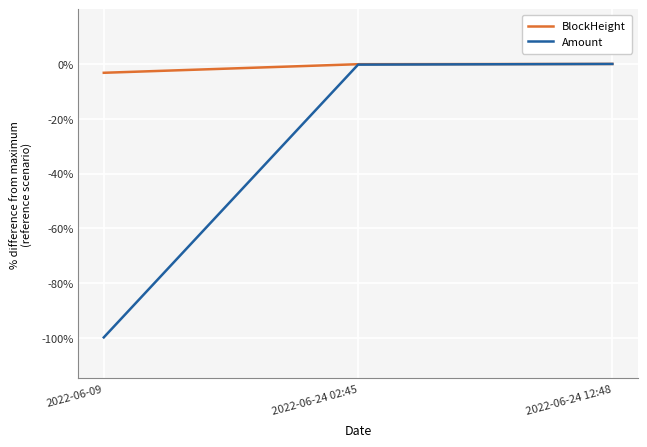

Rank the series at 2022-06-09 from lowest to highest value.

Amount, BlockHeight